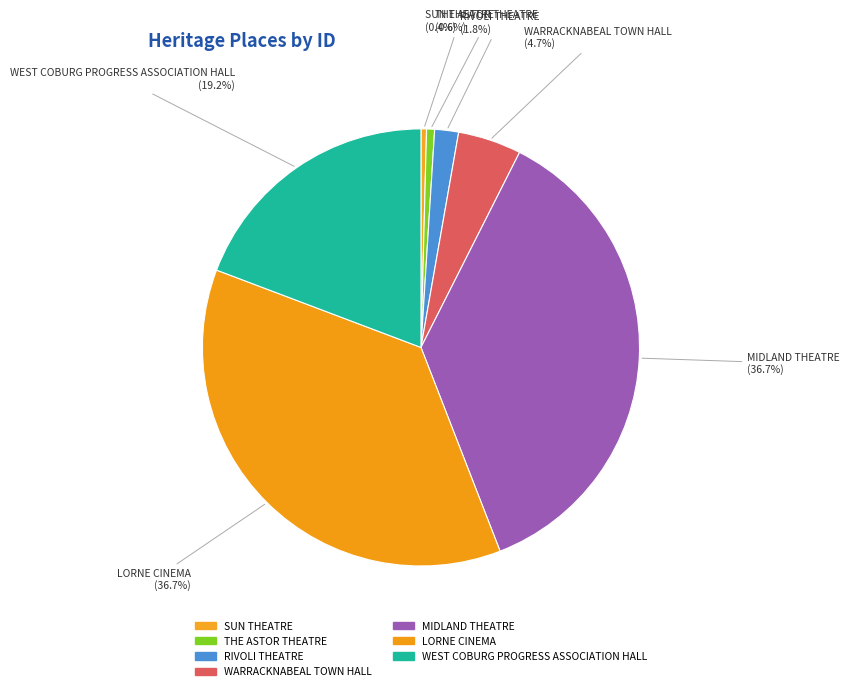

Which slice is the smallest?

SUN THEATRE